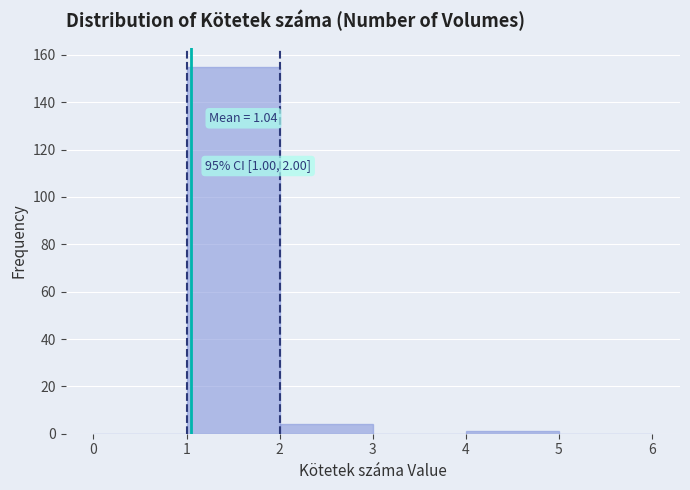

Over which range of the x-axis is the bar tallest?

1 to 2